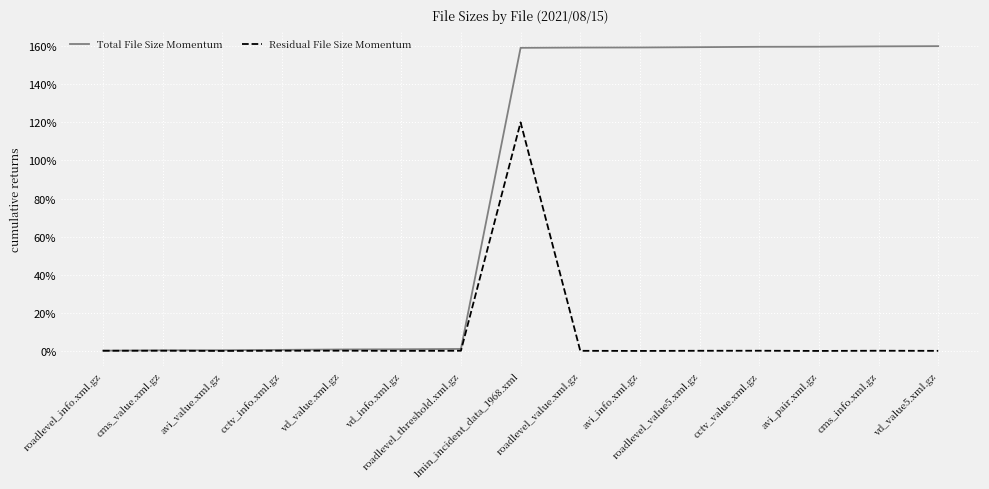

Which series has the widest spread of values?

Total File Size Momentum